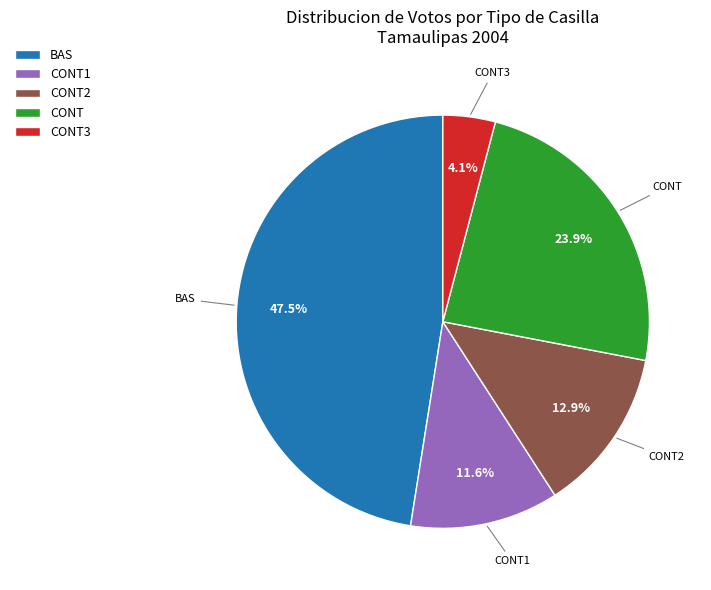

Does BAS represent more than half of the total?

No